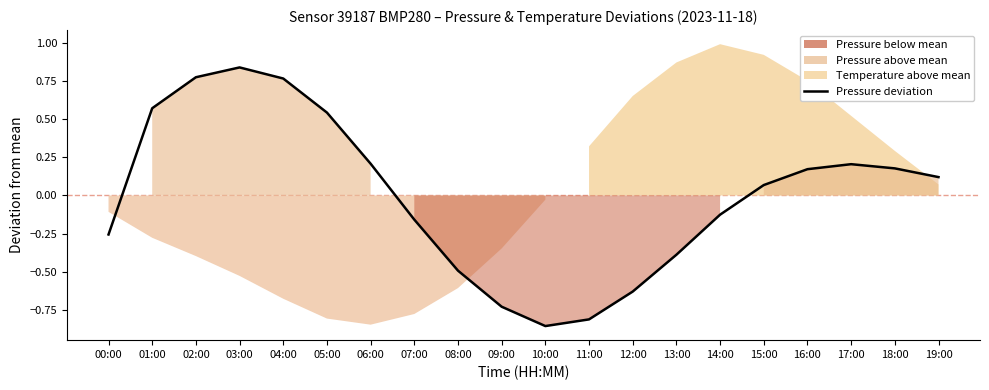

List the labels in order of value, smallest first.

10:00, 11:00, 09:00, 12:00, 08:00, 13:00, 00:00, 07:00, 14:00, 15:00, 19:00, 16:00, 18:00, 17:00, 06:00, 05:00, 01:00, 04:00, 02:00, 03:00